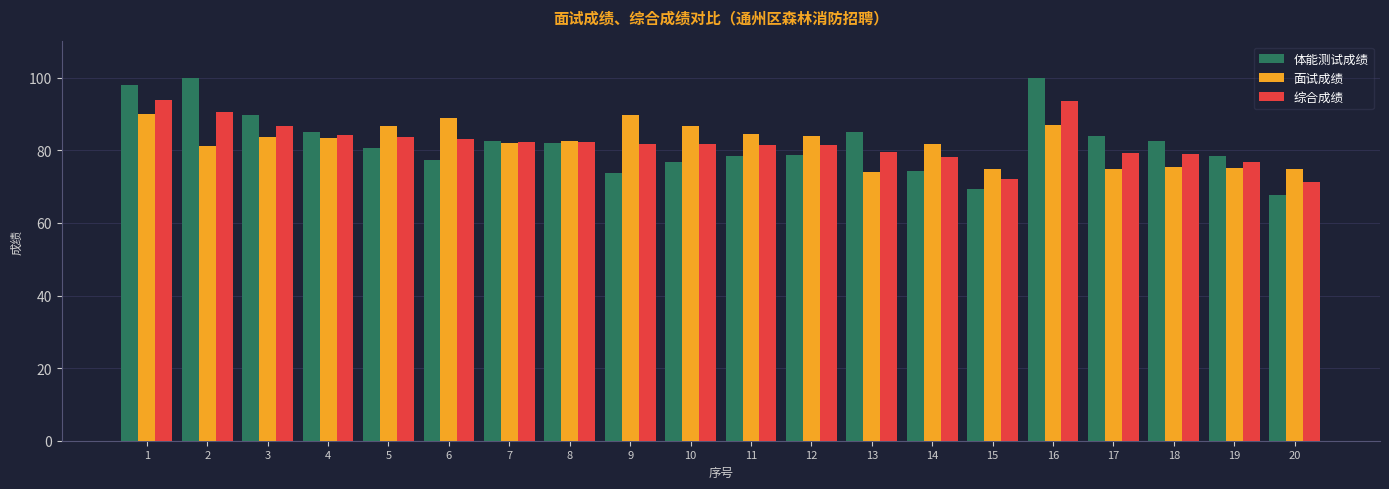

What is the value of the 综合成绩 bar at the 16th from the left?

93.5